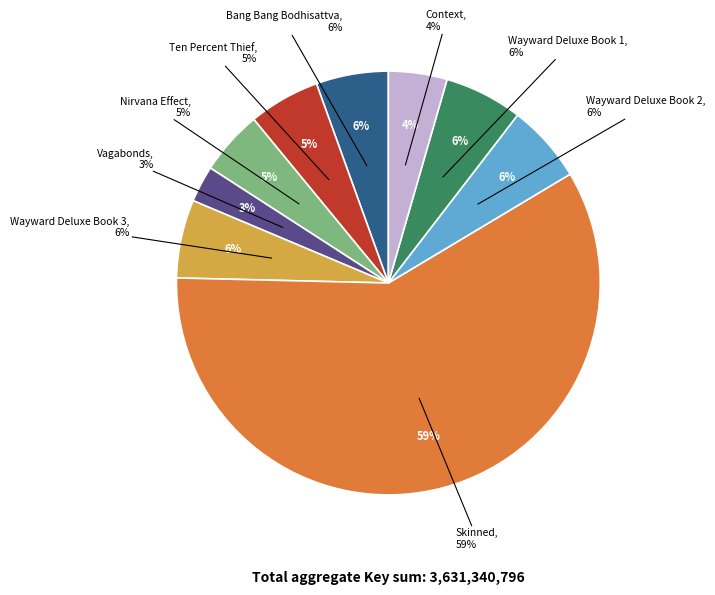

What is the change in value from Vagabonds to Context?

+61438849